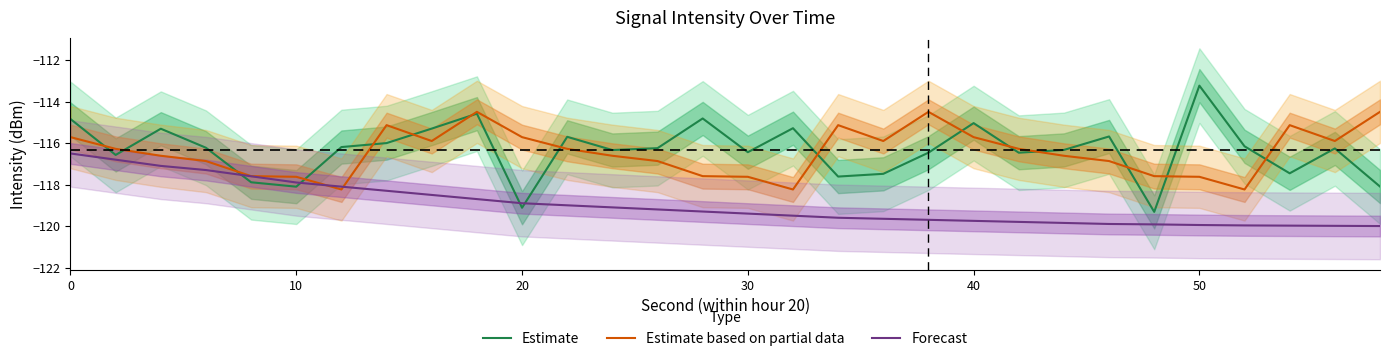

The value of Estimate at 20 is -119.1. True or false?

True